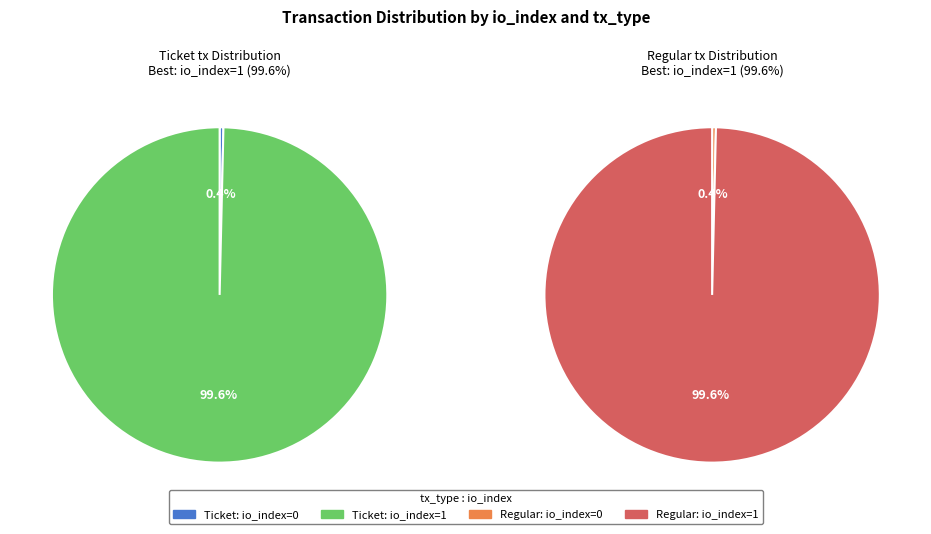

Which category has the biggest portion of the pie?

io_index=1